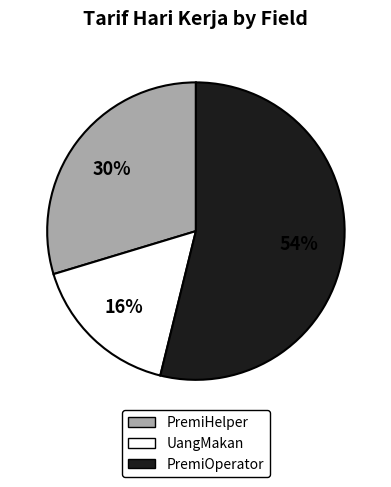

Rank the categories by value from lowest to highest.

UangMakan, PremiHelper, PremiOperator